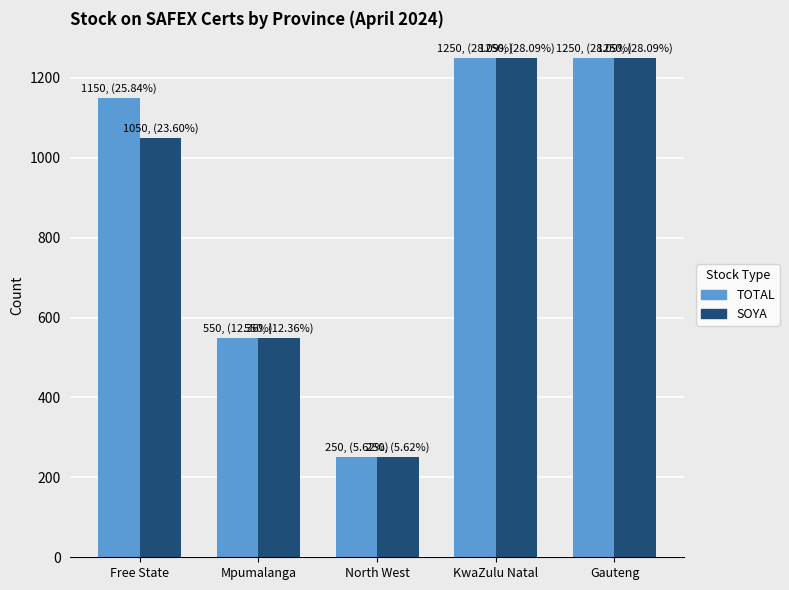

At how many categories does at least one series exceed 324?

4